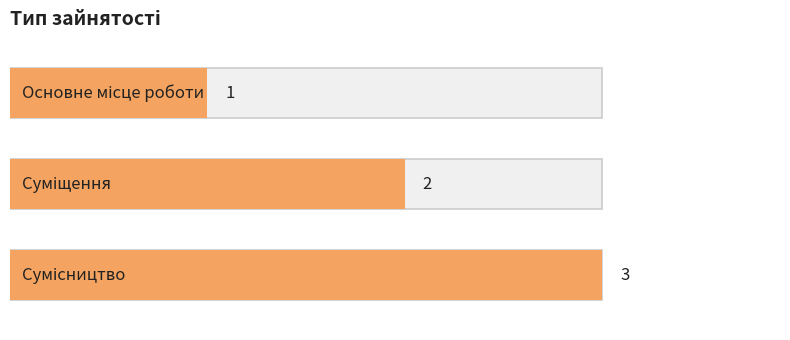

What is the ratio of the value at 0 to the value at 2?

0.3